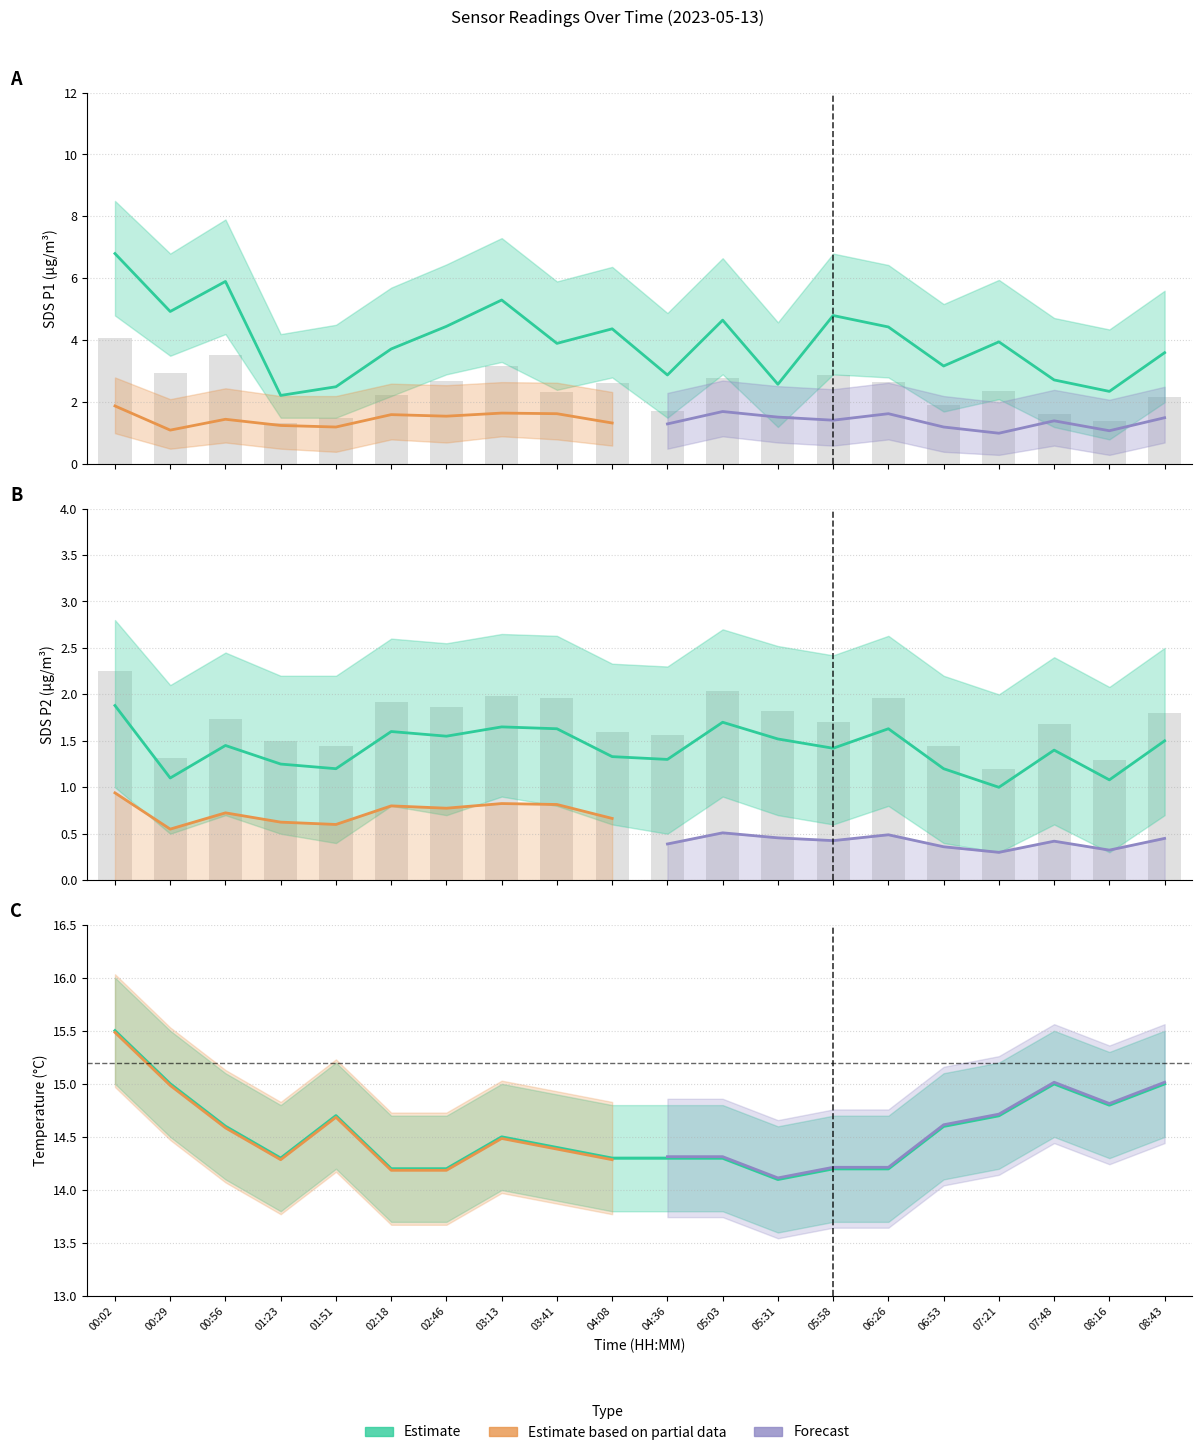

True or false: SDS_P2 has a value of 1.6 at 02:18.

True